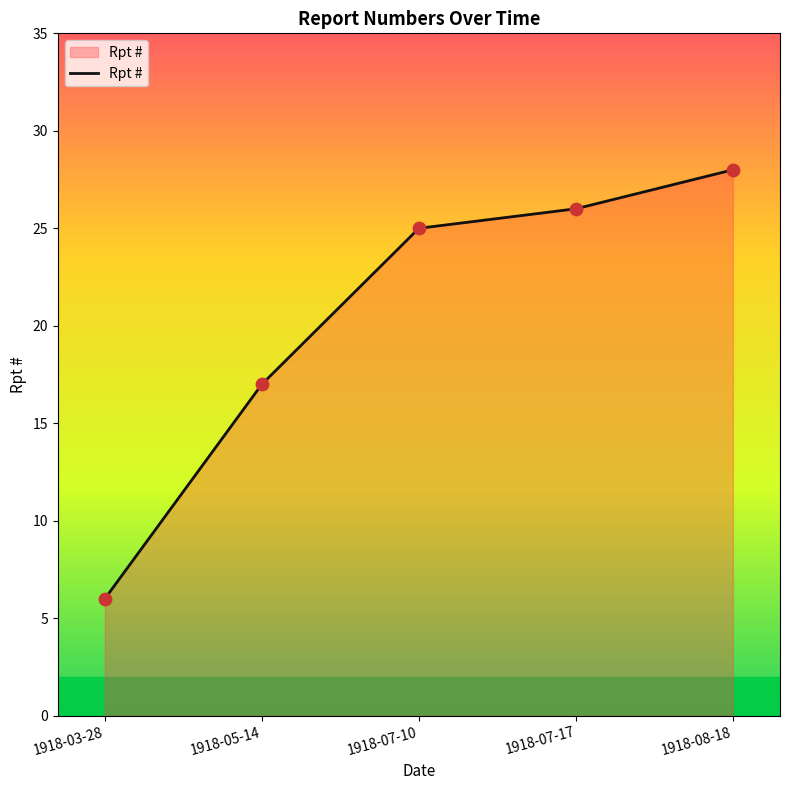

Approximately how many times larger is the value at 1918-08-18 compared to 1918-05-14?

1.6